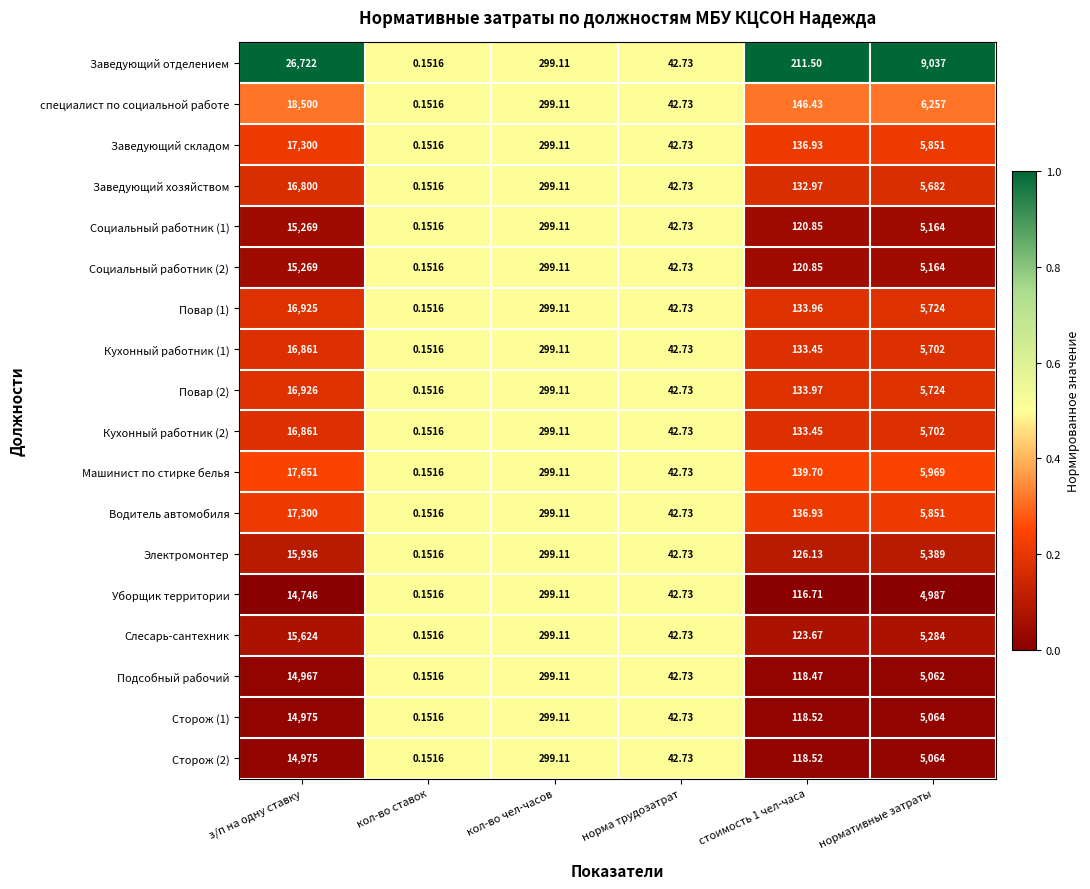

Which series has the widest spread of values?

Заведующий отделением